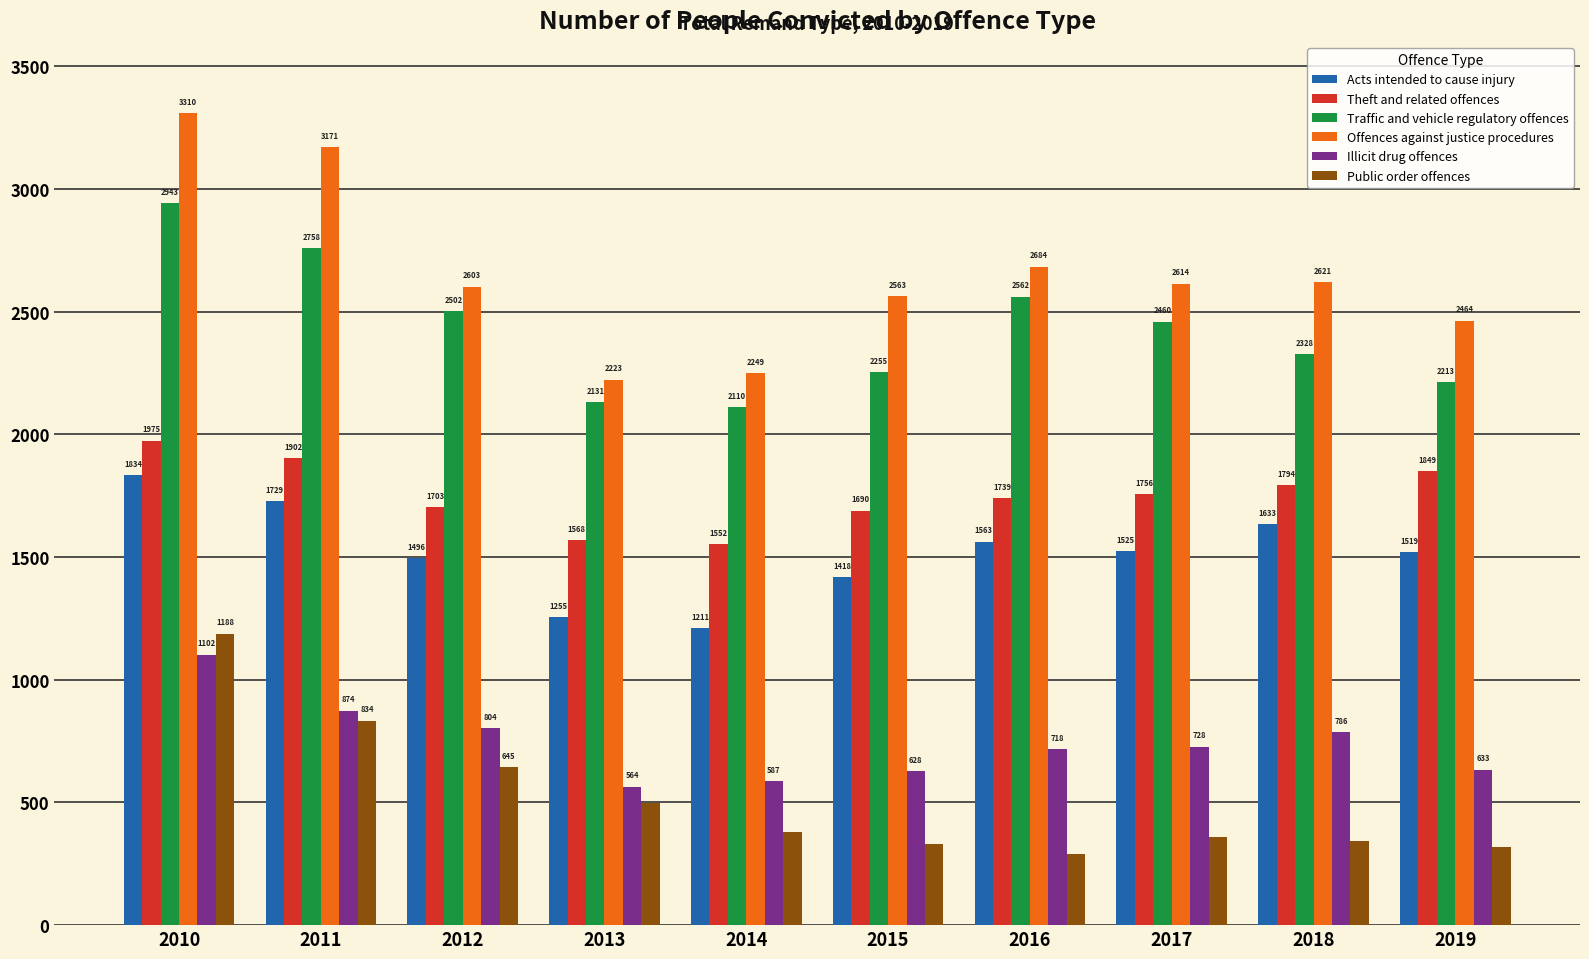

At which label is Theft and related offences closest to 1763?

2017